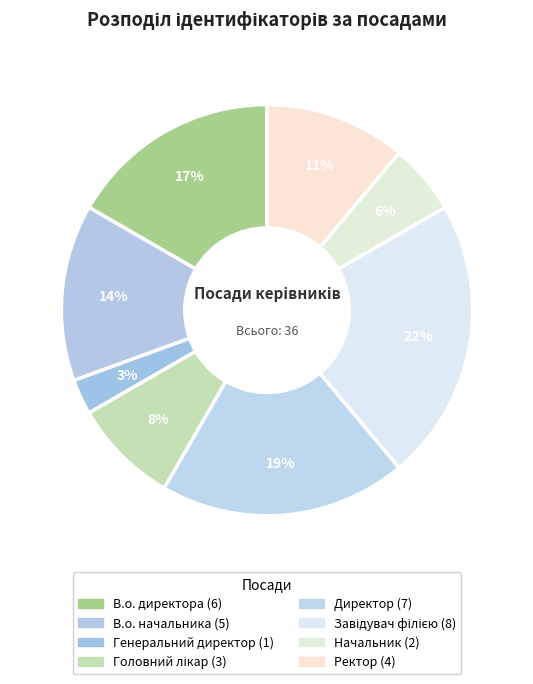

Combined, what portion of the pie is Ректор and Начальник?

16.7%